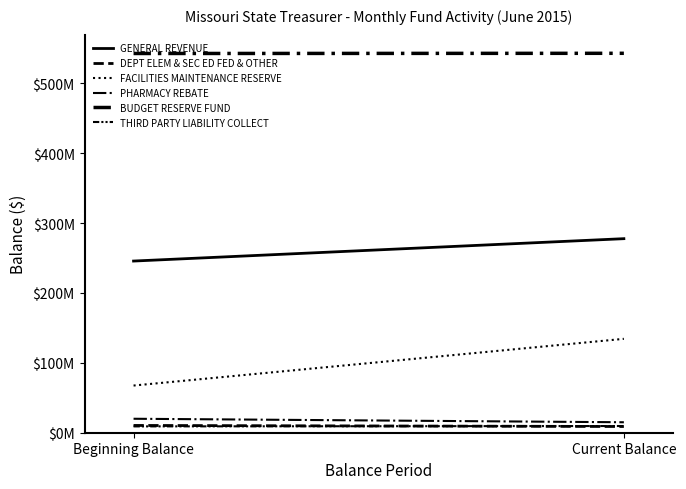

The THIRD PARTY LIABILITY COLLECT series shows 9587105.0 at Current Balance. True or false?

True